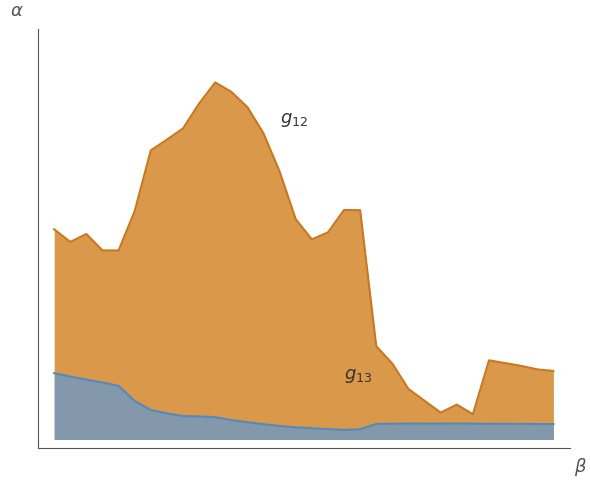

Does the chart display data point markers on the line(s)?

No